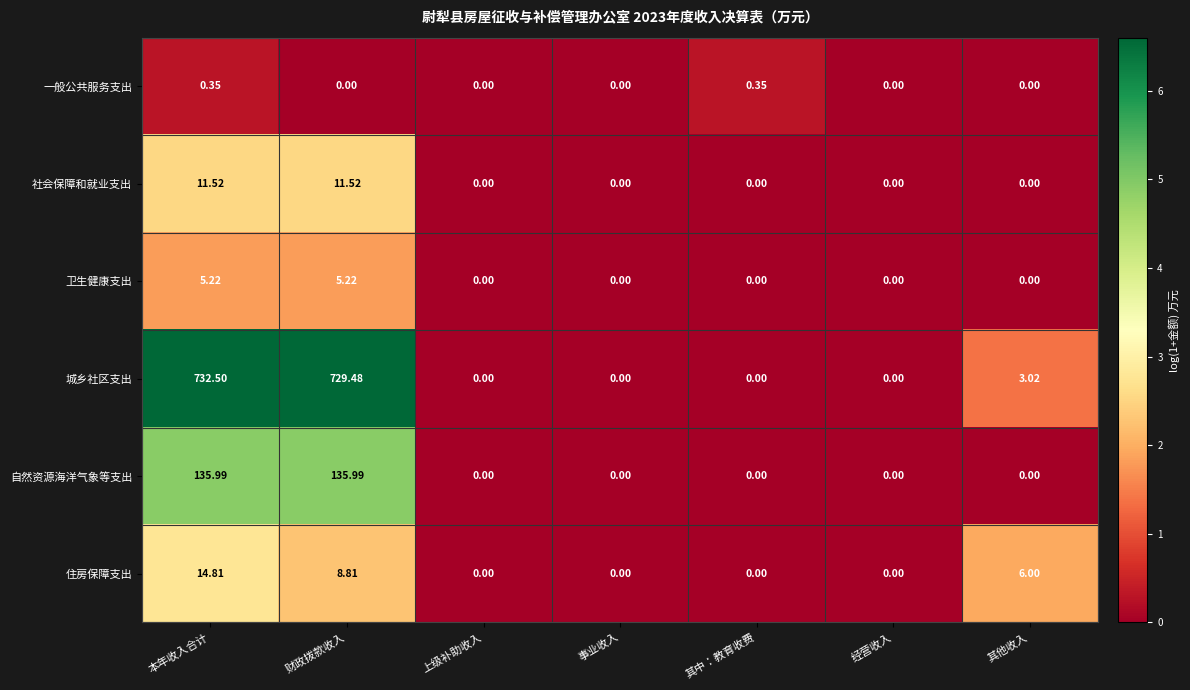

At which label is 住房保障支出 closest to 7?

其他收入